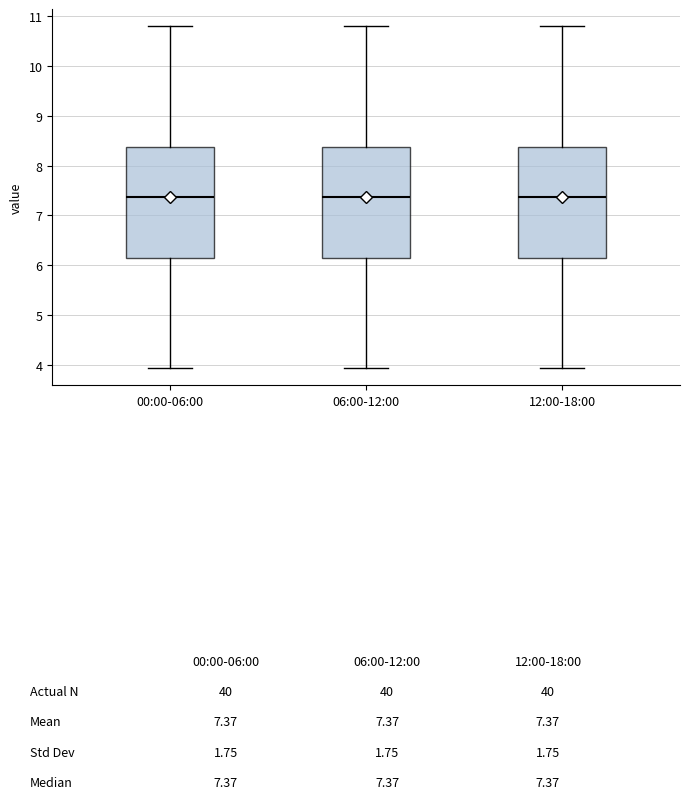

Reading left to right, read every box against the y-axis: the position of its median line, the range the box covers, and the ends of its whiskers. The values are not printed on the chart, so give them approximately, as read against the axis.

00:00-06:00: median 7.4, box 6.1 to 8.4, whiskers 3.9 to 10.8
06:00-12:00: median 7.4, box 6.1 to 8.4, whiskers 3.9 to 10.8
12:00-18:00: median 7.4, box 6.1 to 8.4, whiskers 3.9 to 10.8